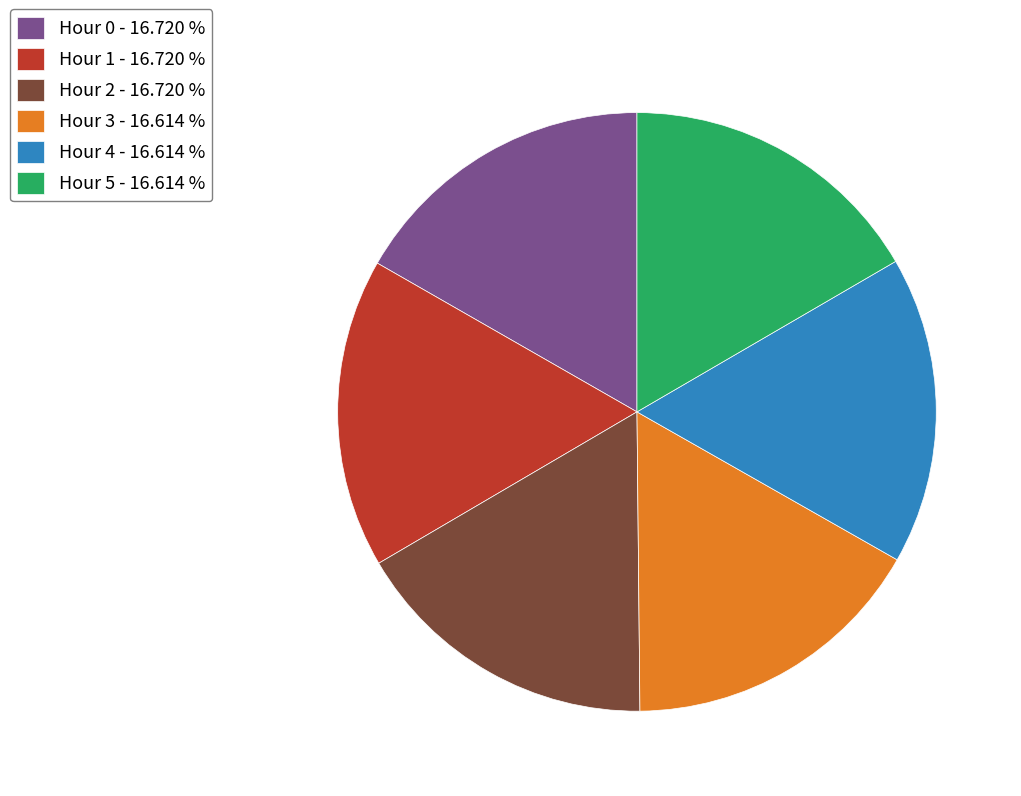

Is it true that Hour 3 is 17% of the pie?

True